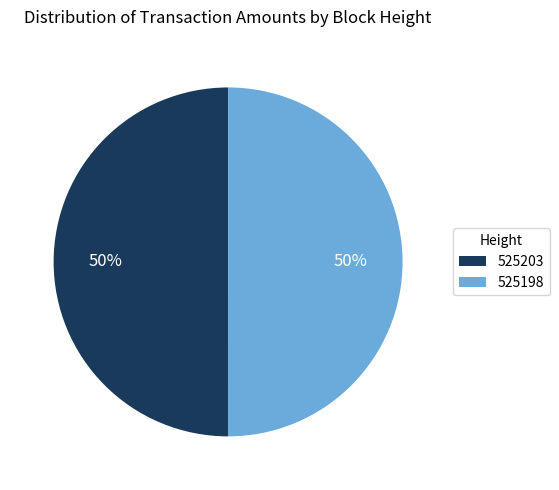

Count the number of slices in the pie.

2